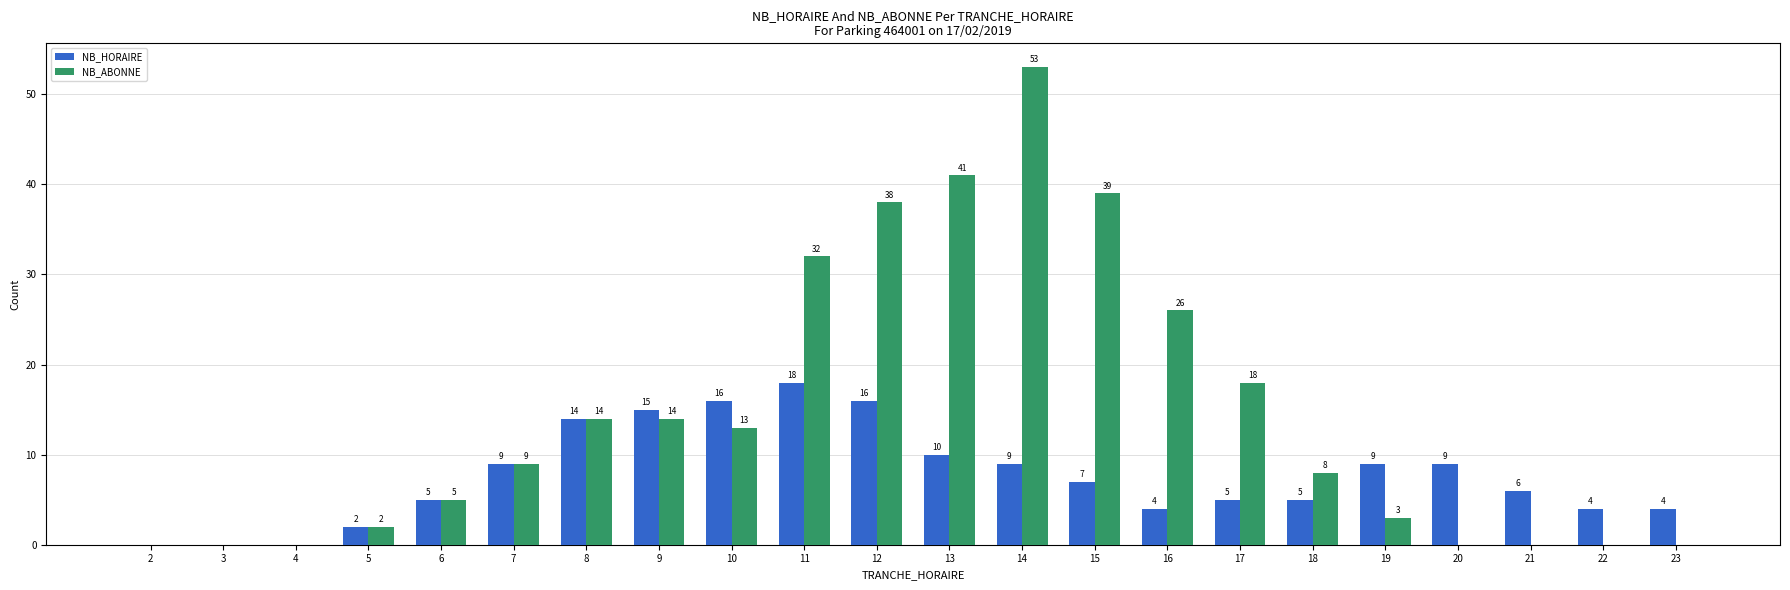

At which category is the sum across all series the highest?

14